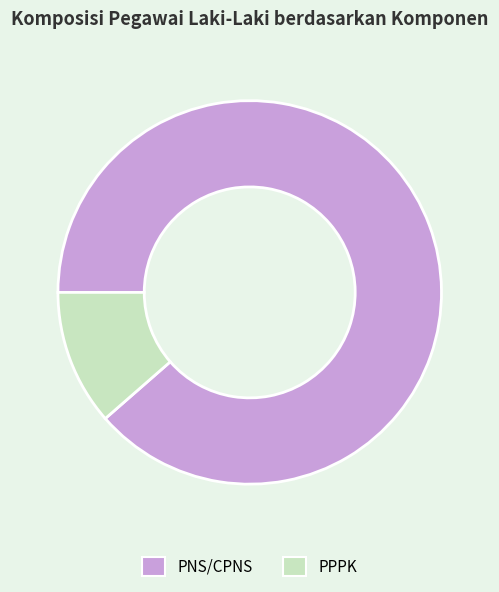

Between PPPK and PNS/CPNS, which is larger?

PNS/CPNS